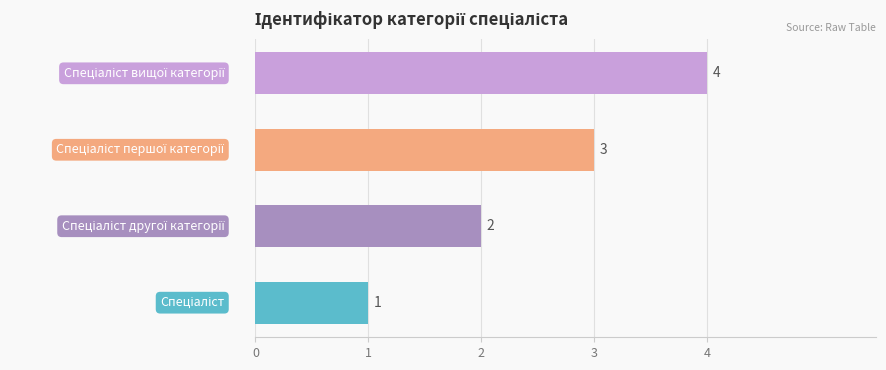

How many values are between 2 and 4?

3